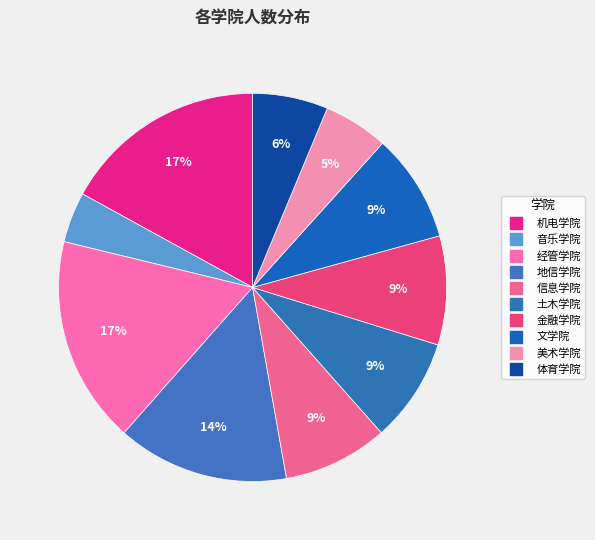

Is there any slice that represents more than half of the pie?

No